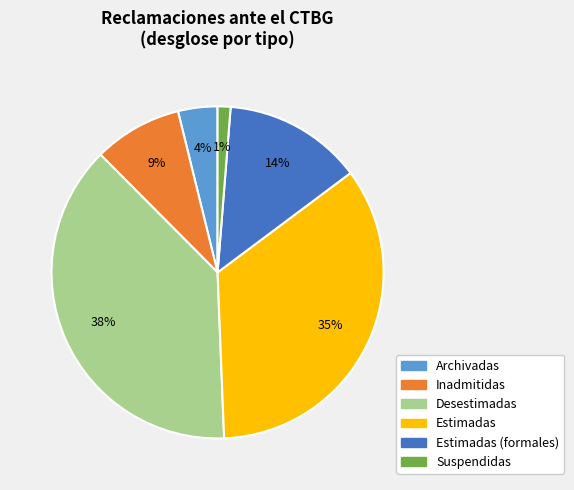

To the nearest percent, what is the average slice percentage?

17%